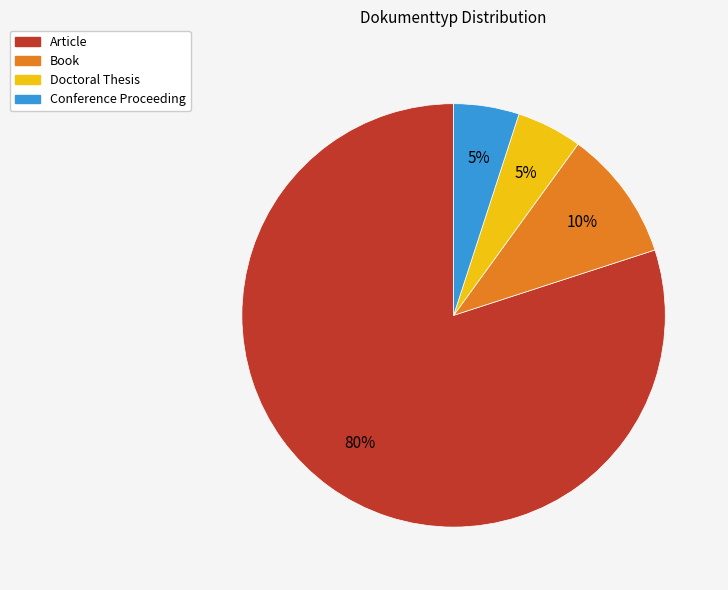

How many segments does this pie chart have?

4